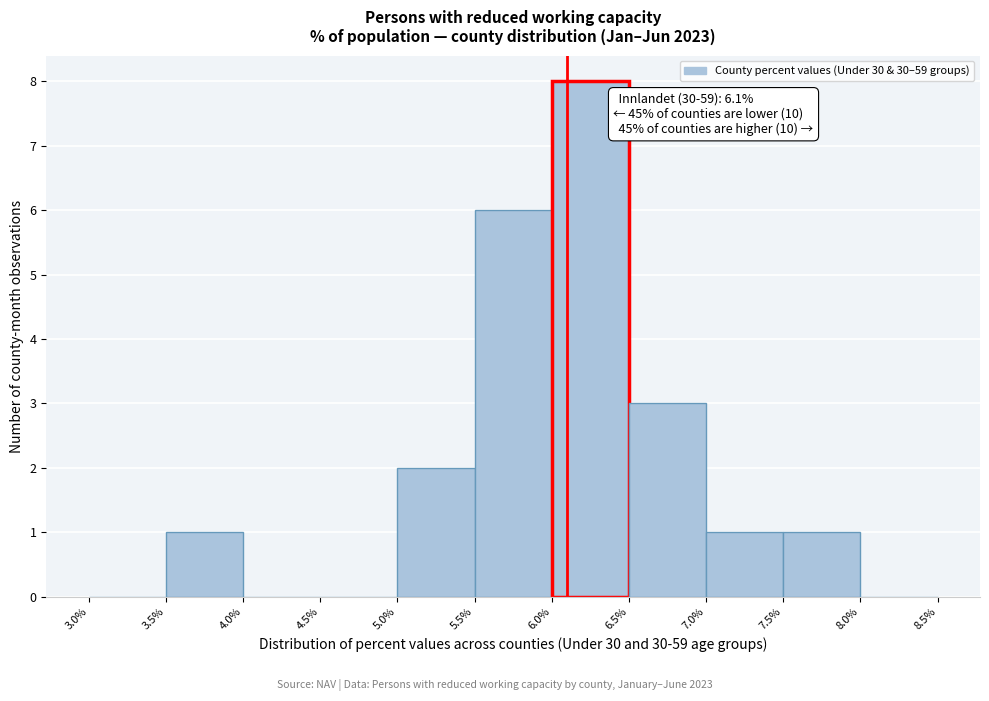

Which range on the x-axis has the tallest bar?

6.0% to 6.5%